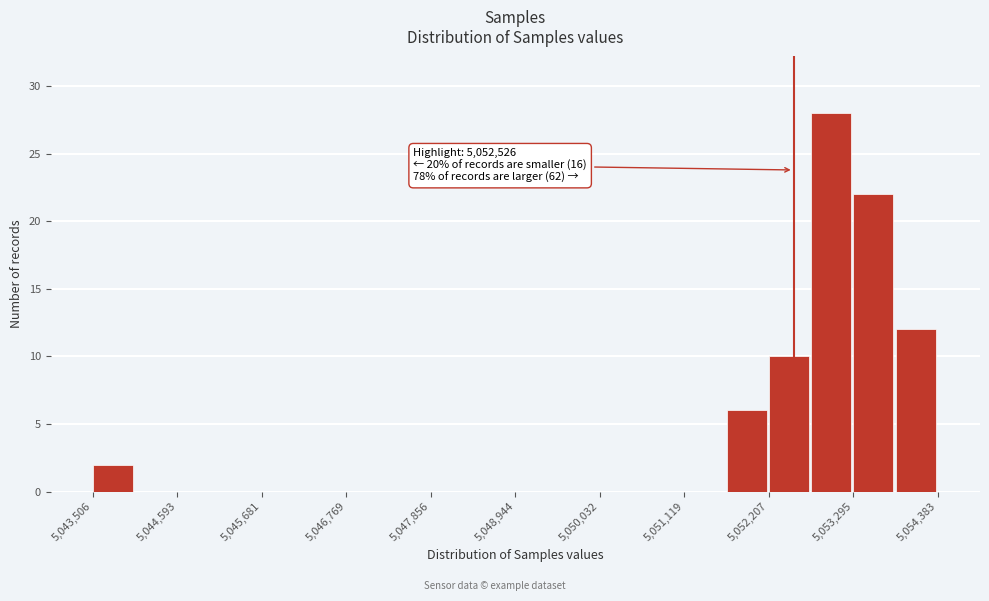

Around what value on the x-axis is the tallest bar? Give the approximate position of its centre, as read against the axis.

5053000